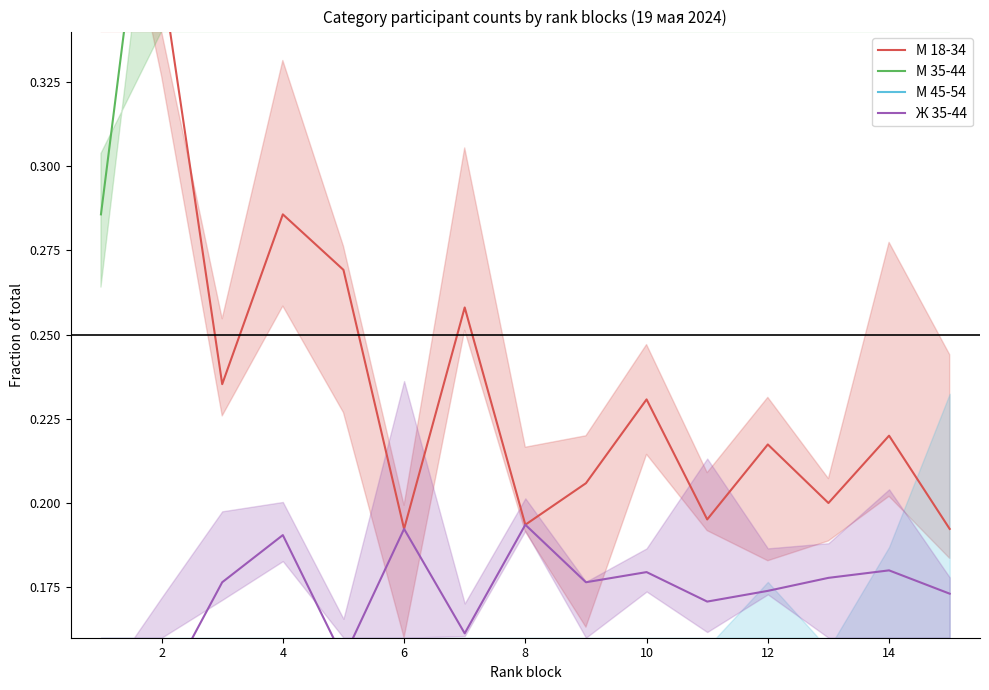

Between 2 and 4, which is larger?

2